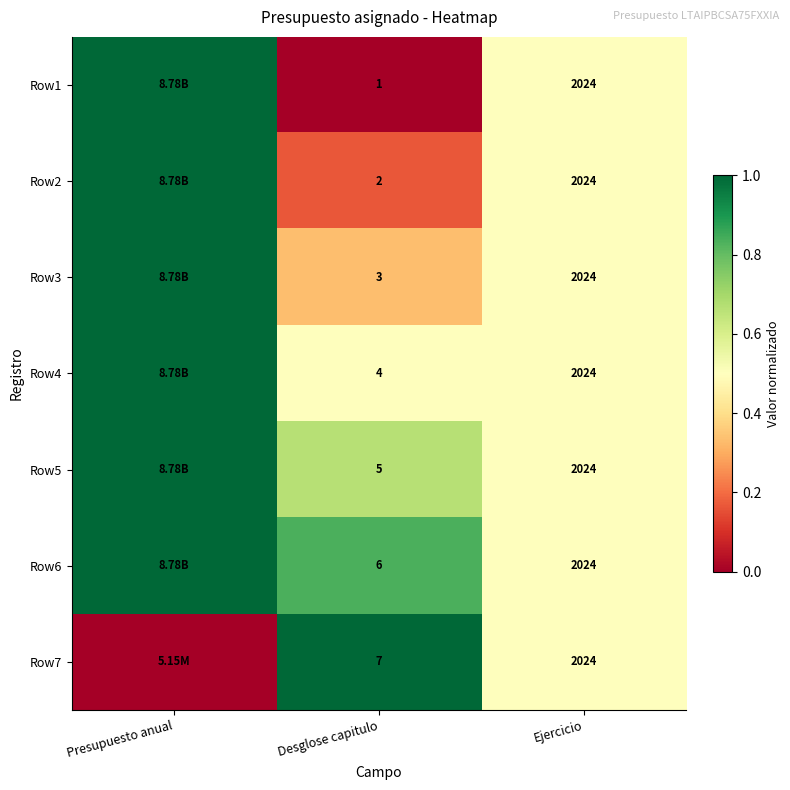

What is the total value across all series at Desglose capitulo?

28